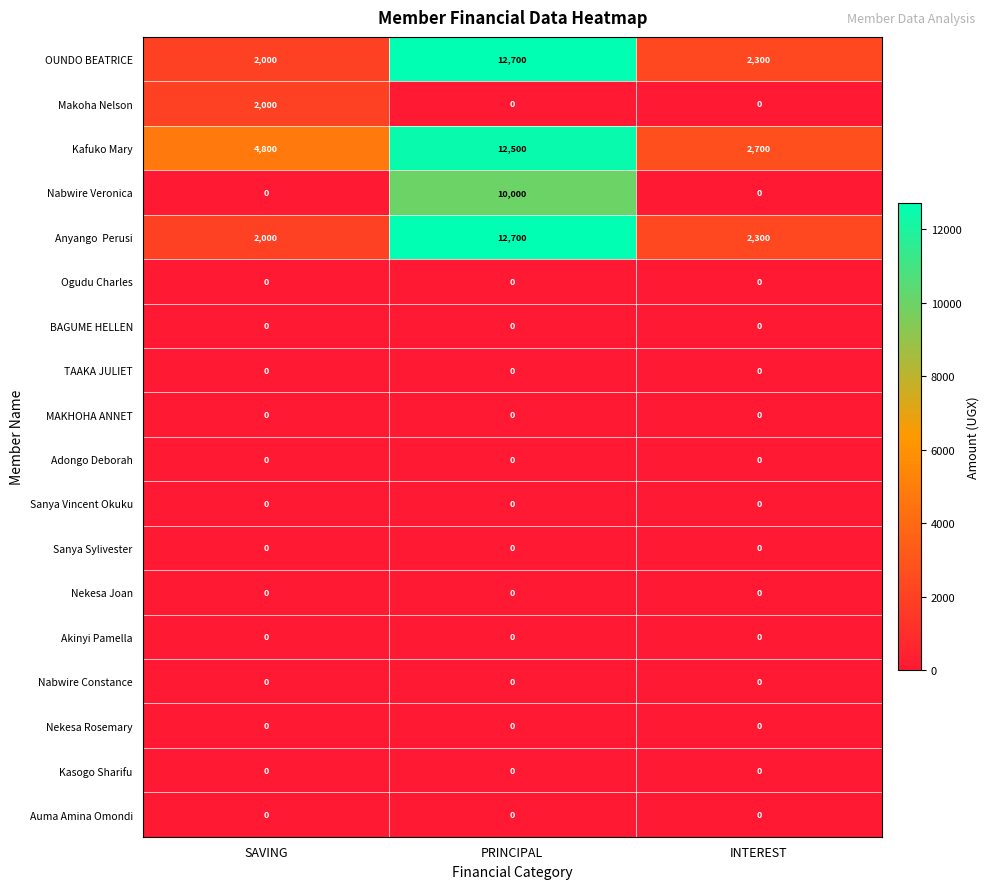

What is the total value across all series at INTEREST?

7300